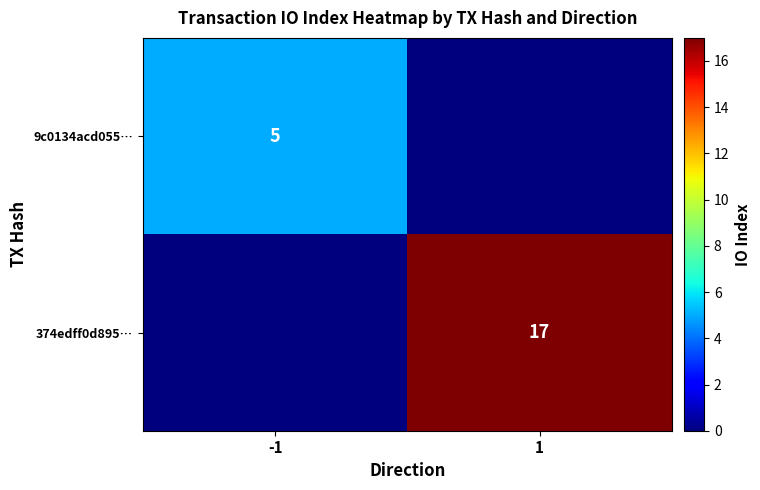

The value of 9c0134acd055… at -1 is 2. True or false?

False